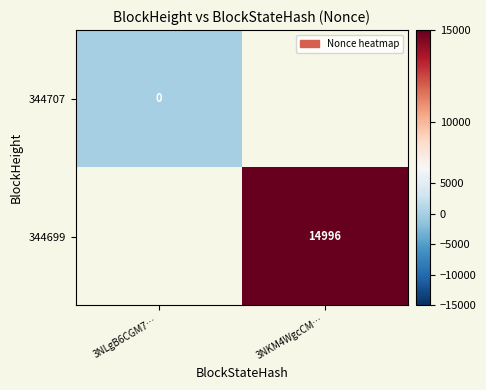

How many positive values does the 344699 series have?

1